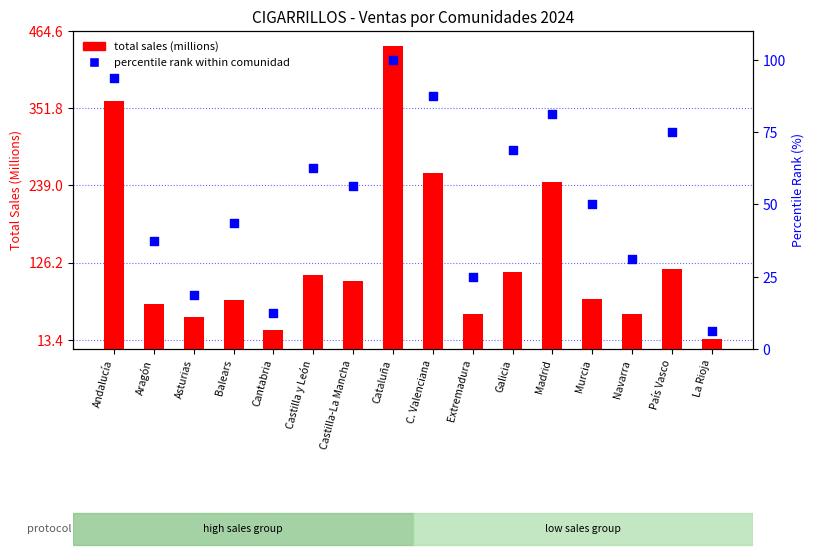

At how many categories does at least one series exceed 311?

2